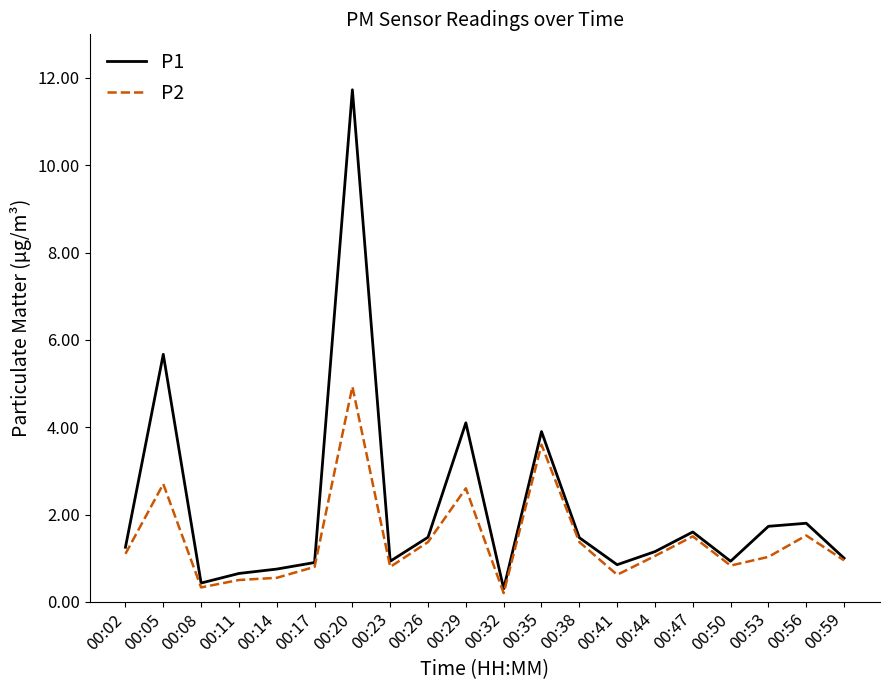

Read the P2 value at 00:20.

4.9